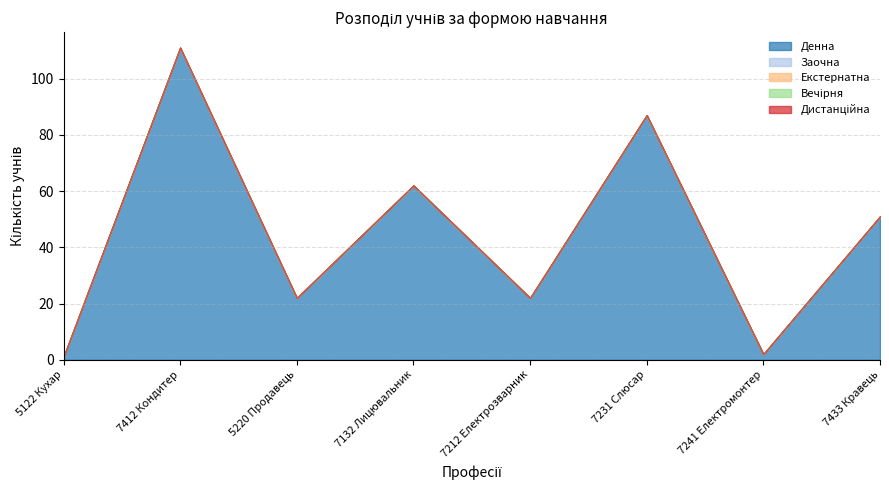

True or false: Екстернатна has more than 2 interior local peaks.

False